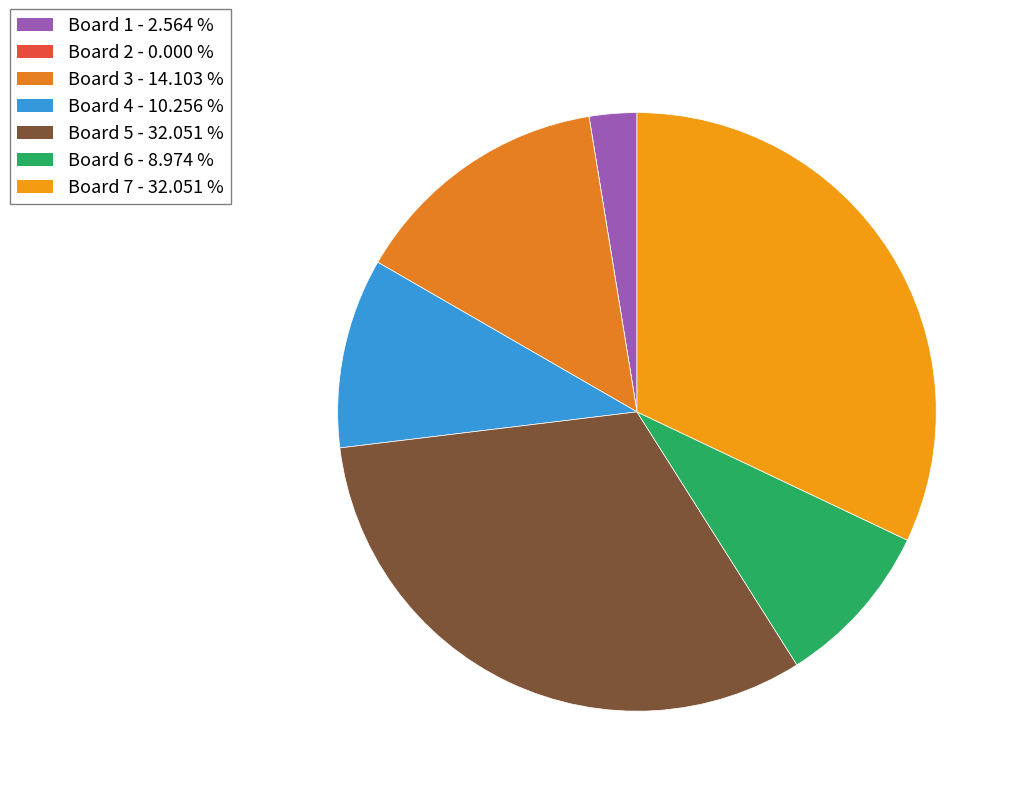

To the nearest percent, what is the difference between the largest and smallest slice percentages?

32%